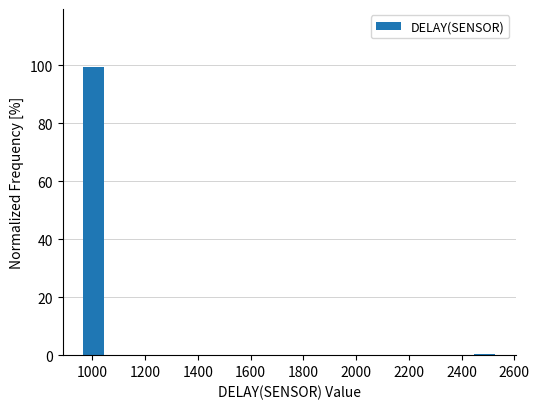

Read against the x-axis, roughly where is the centre of the tallest bar?

1000